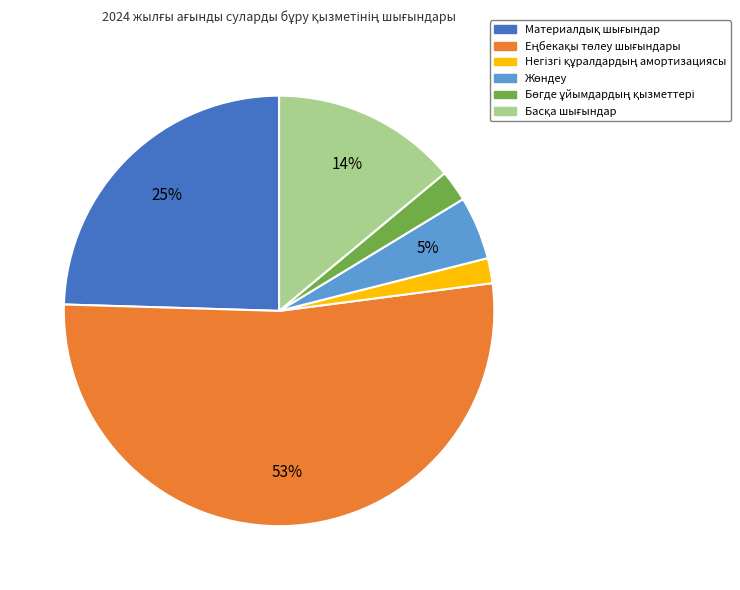

To the nearest percent, what is the average slice percentage?

17%